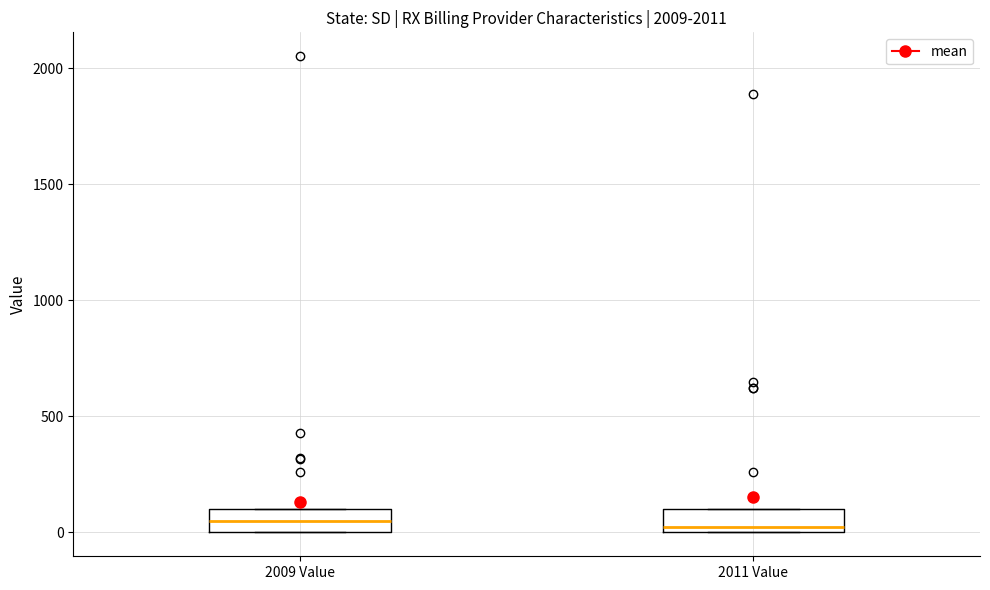

Reading left to right, transcribe this box plot: for each box, give where its median line is, the range the box spans, and where its two whiskers end, as read against the y-axis. The values are not printed on the chart, so give them approximately, as read against the axis.

2009 Value: median 50, box 0 to 100, whiskers 0 to 100
2011 Value: median 0 (just above the box's lower edge), box 0 to 100, whiskers 0 to 100